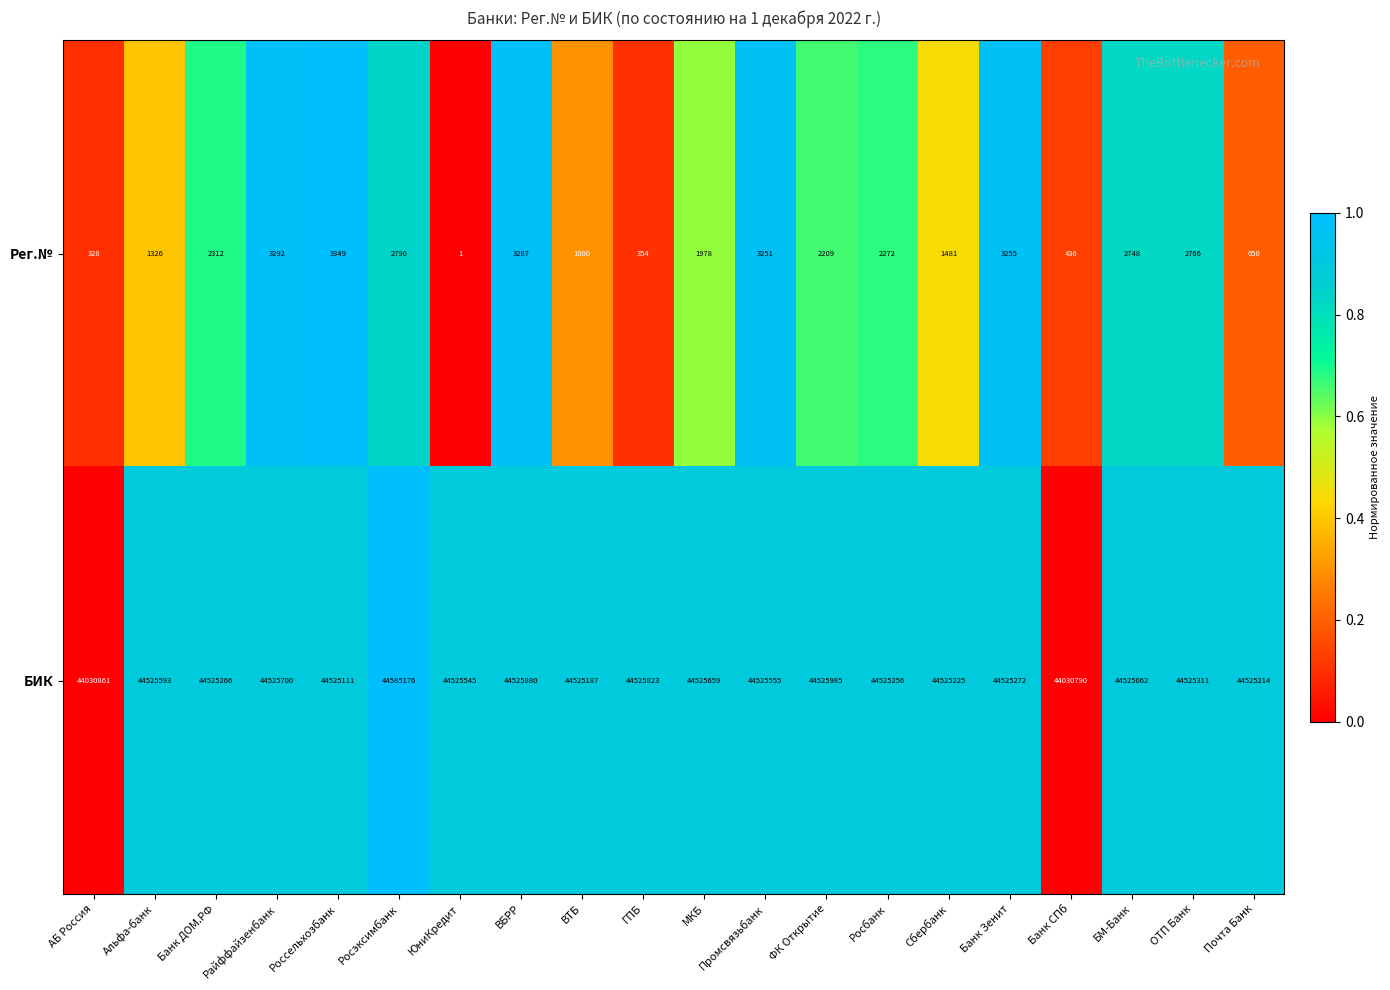

The Рег.№ series shows 1077 at ВБРР. True or false?

False